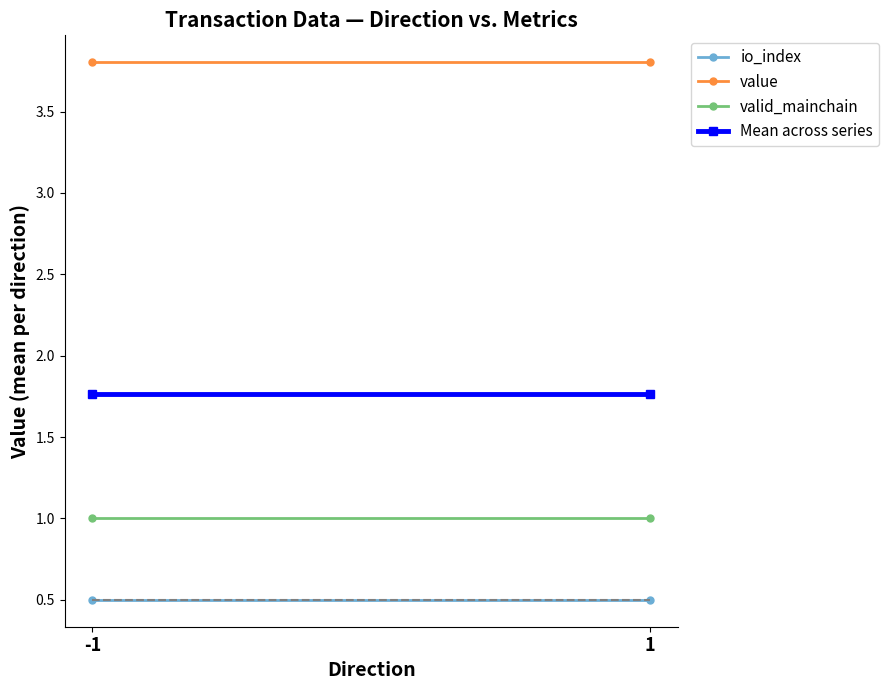

True or false: value has a value of 6.4 at 1.

False